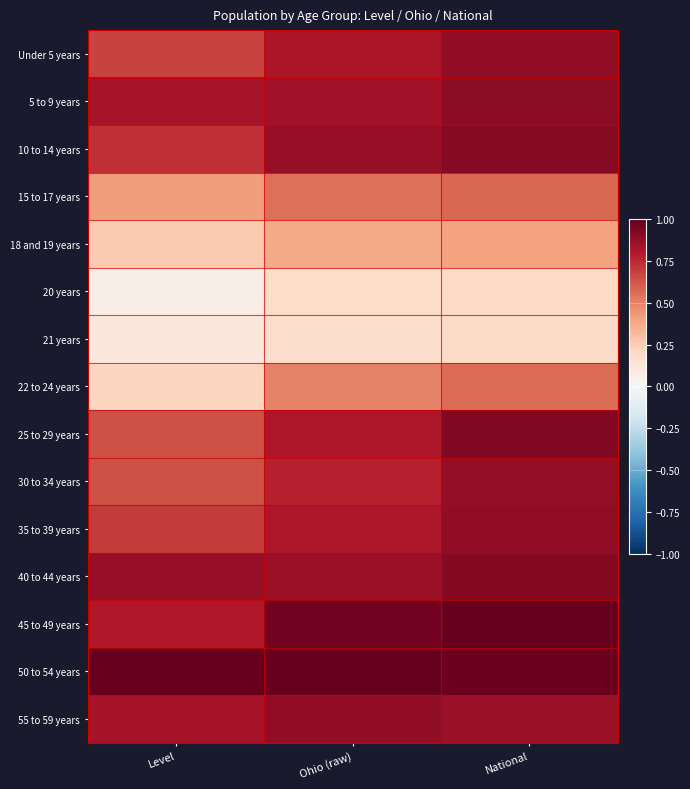

At which category does the chart reach its peak across all series?

National